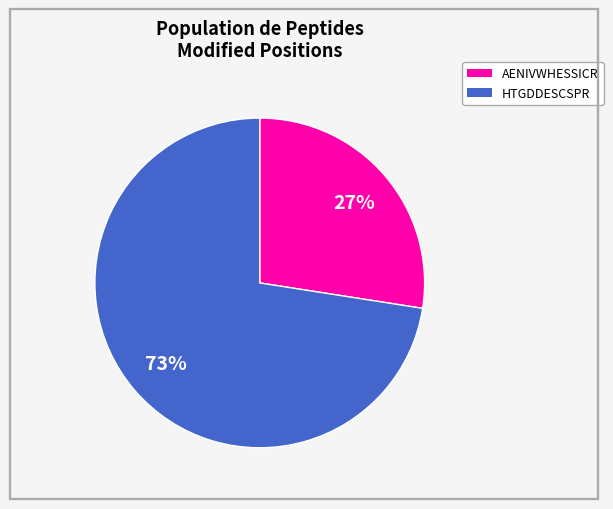

To the nearest percent, what percentage of the pie is HTGDDESCSPR?

73%